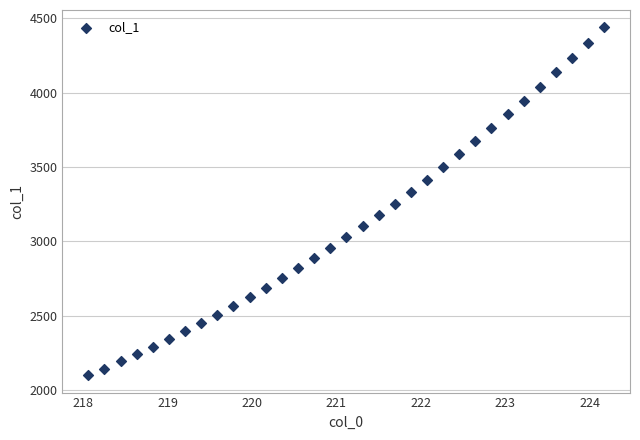

What is the range of Y values (max minus min)?

2339.2